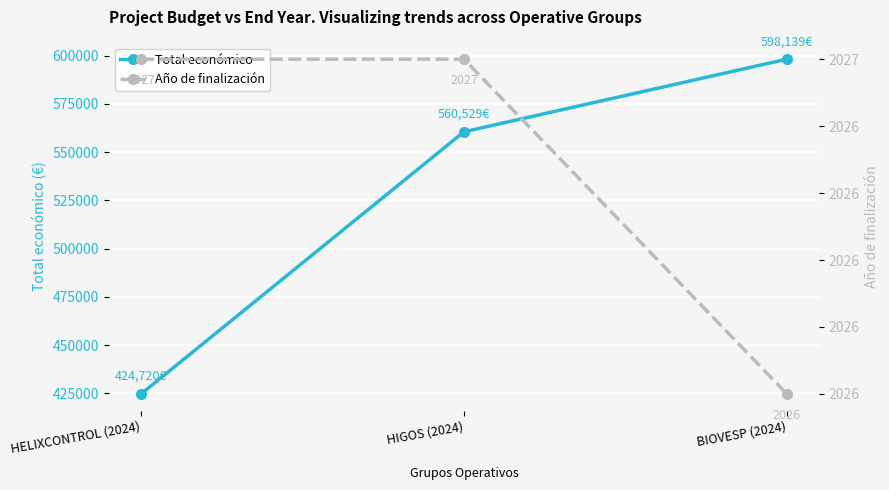

What is the label of the 1st point from the right?

BIOVESP (2024)